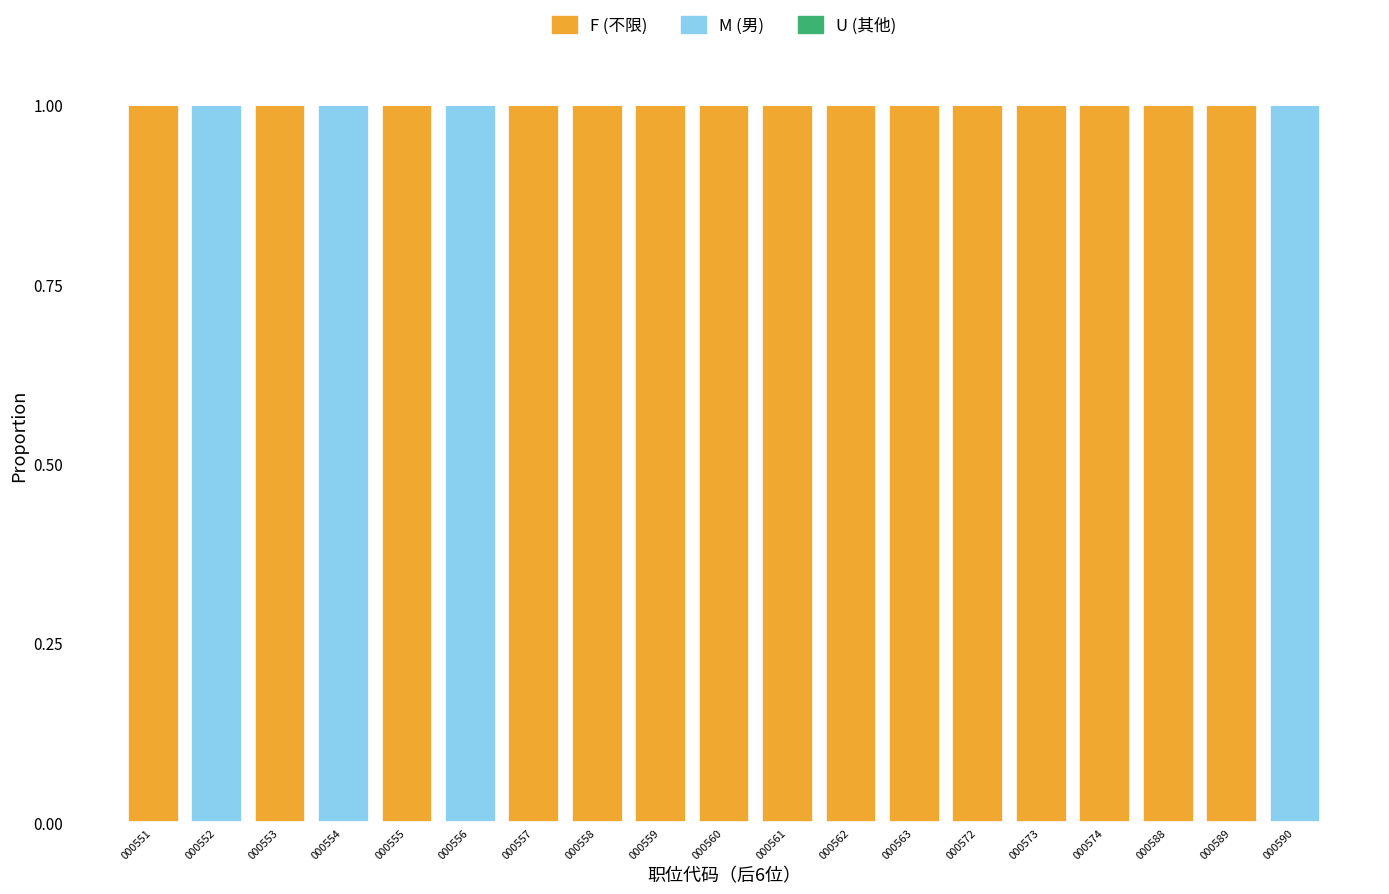

Are the bars grouped side by side (vs. stacked)?

No